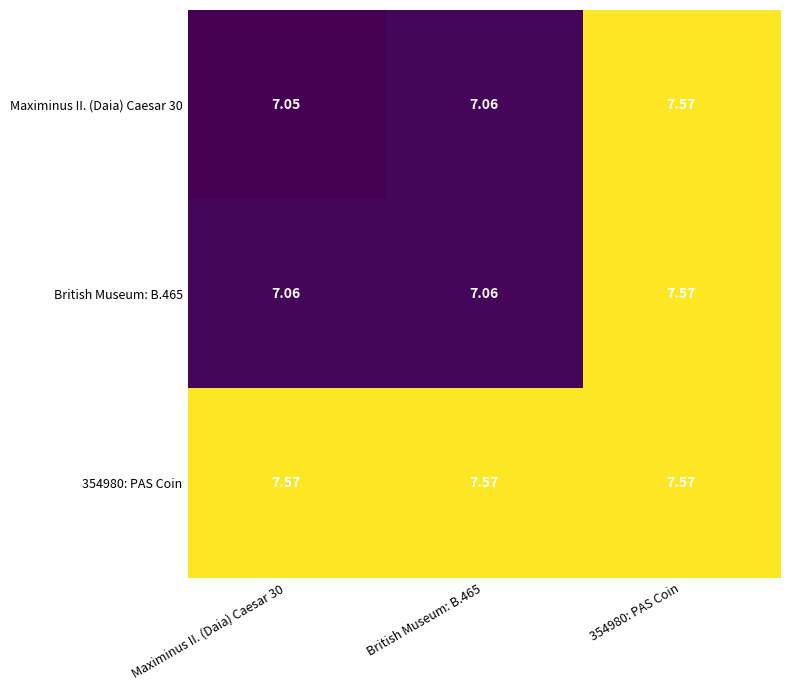

Is the value of Maximinus II. (Daia) Caesar 30 at British Museum: B.465 greater than the value of 354980: PAS Coin at British Museum: B.465?

No